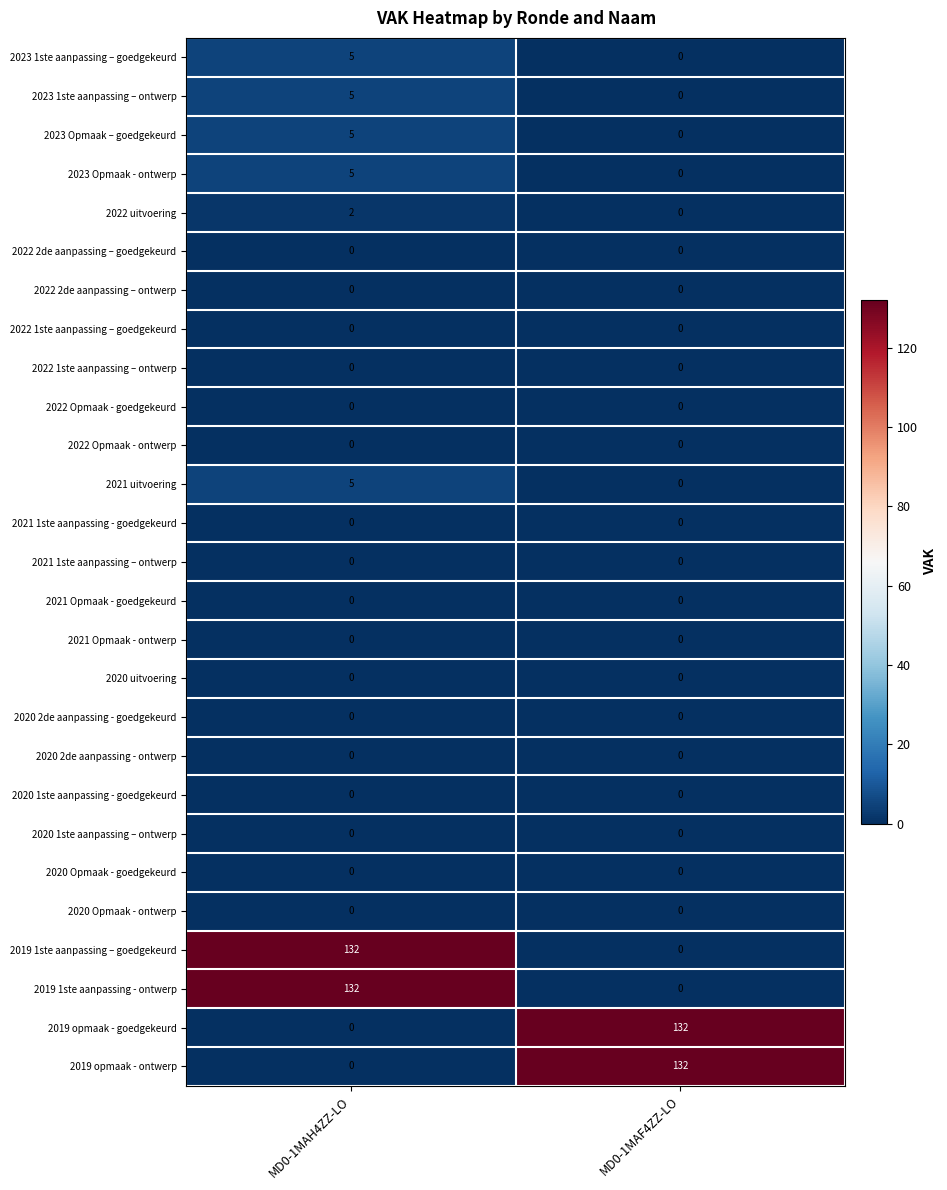

At which category is the sum across all series the highest?

MD0-1MAH4ZZ-LO